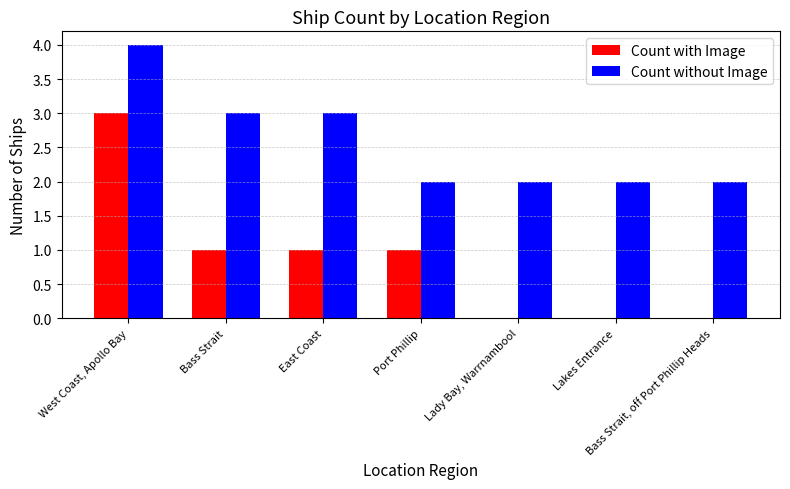

At which category is the sum across all series the highest?

West Coast, Apollo Bay